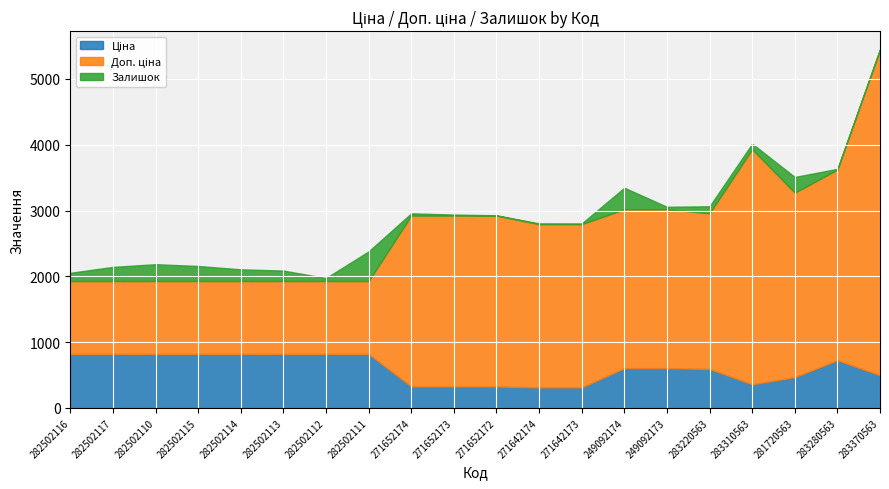

In Доп. ціна, how many points are higher than both neighbors (excluding endpoints)?

1